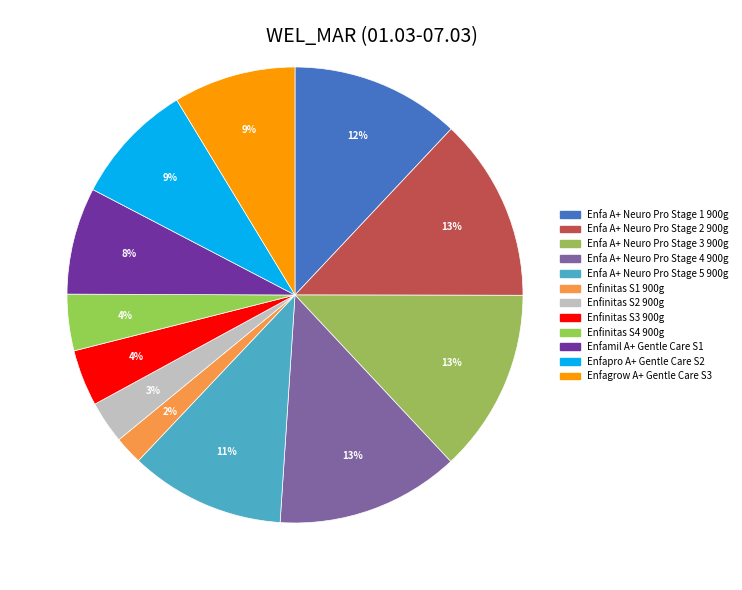

Combined, do Enfa A+ Neuro Pro Stage 3 900g and Enfagrow A+ Gentle Care S3 account for over 50%?

No